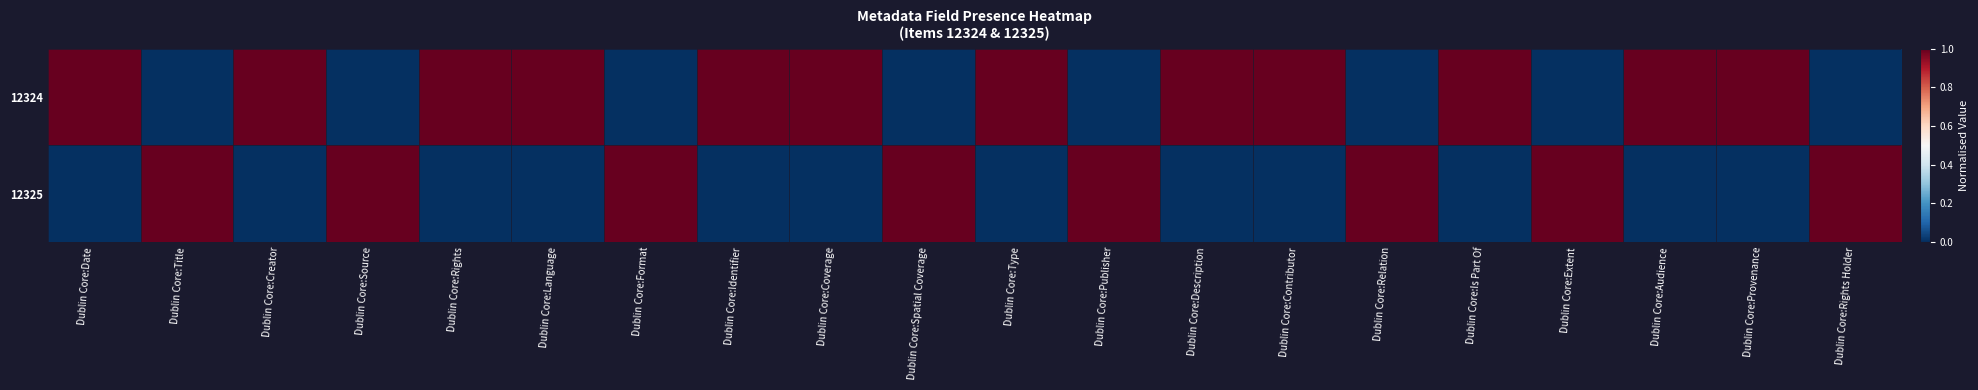

What is the total value across all series at Dublin Core:Title?

1